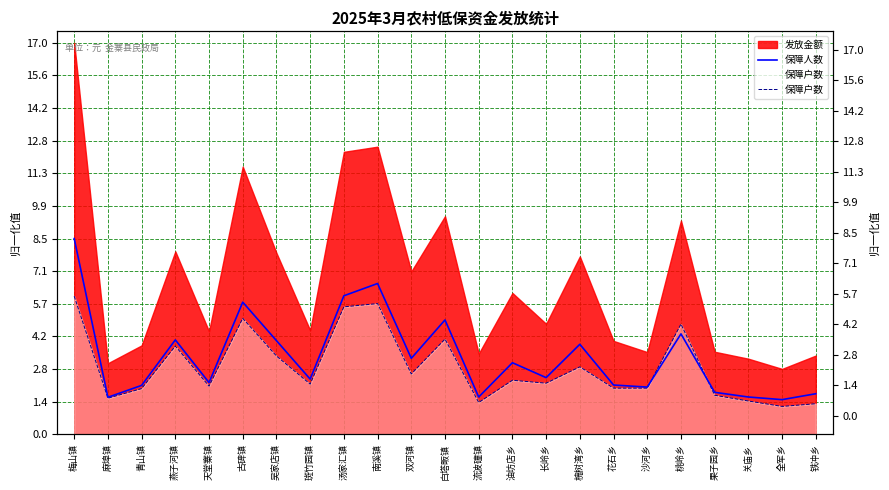

In 保障户数, how many points are higher than both neighbors (excluding endpoints)?

7